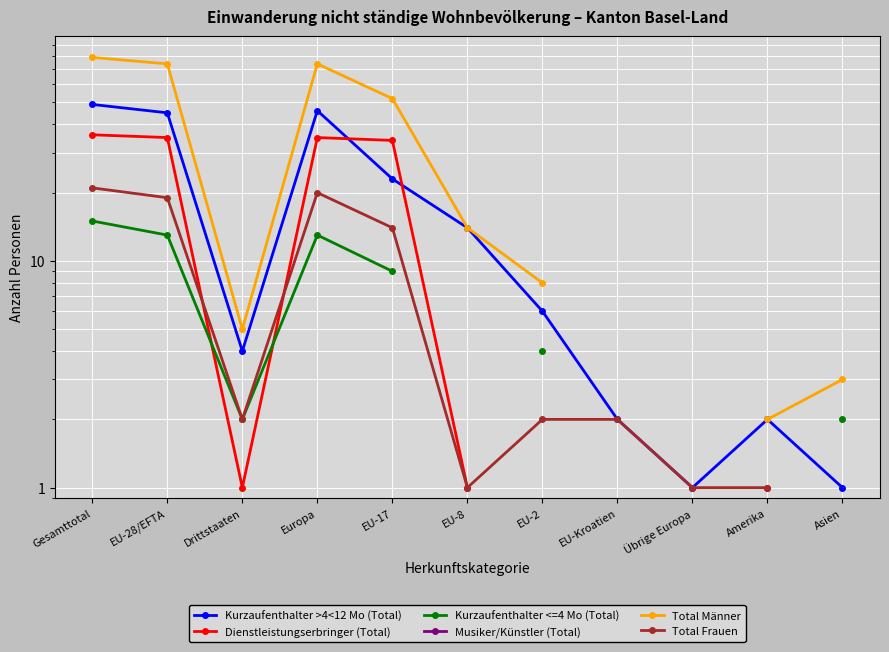

Read the Kurzaufenthalter >4<12 Mo (Total) value at EU-2.

6.0